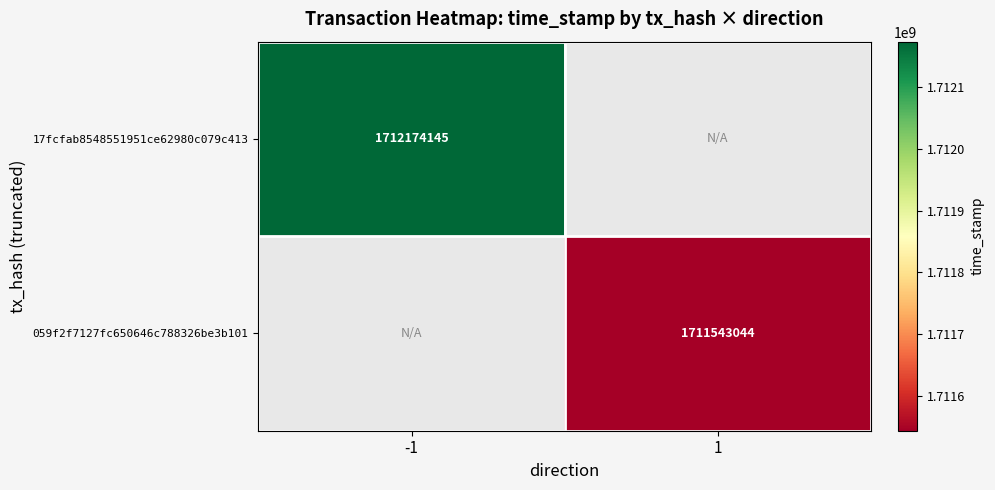

True or false: 17fcfab8548551951ce62980c079c413 has a value of 2996932507 at -1.

False